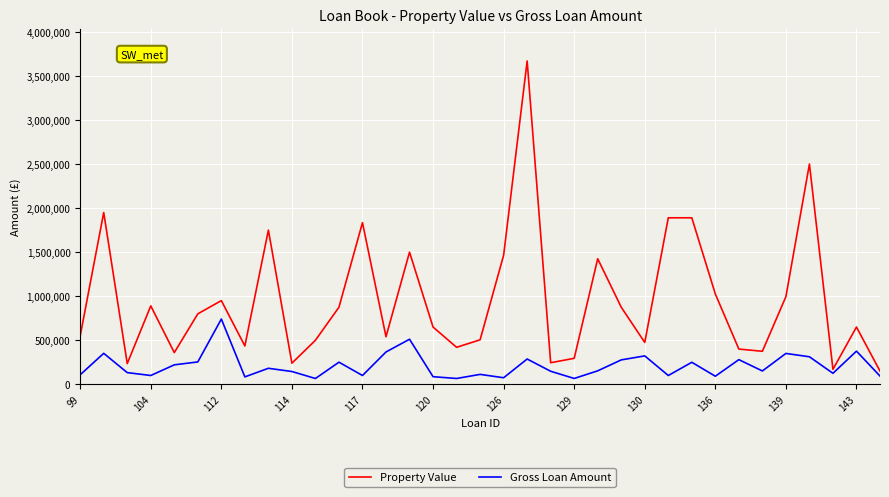

True or false: Gross Loan Amount and Property Value intersect in this chart.

False